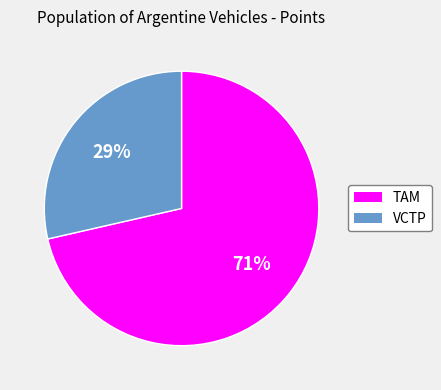

Combined, do VCTP and TAM account for over 50%?

Yes